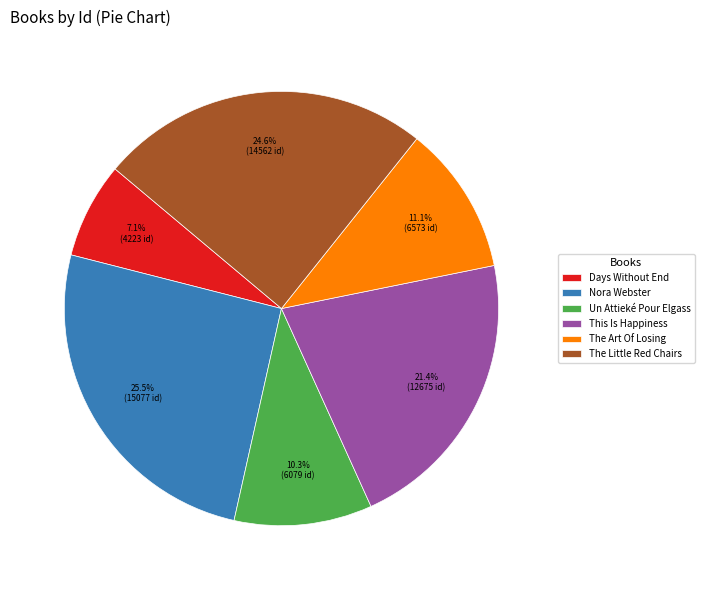

What is the total percentage of The Little Red Chairs and Nora Webster?

50.1%